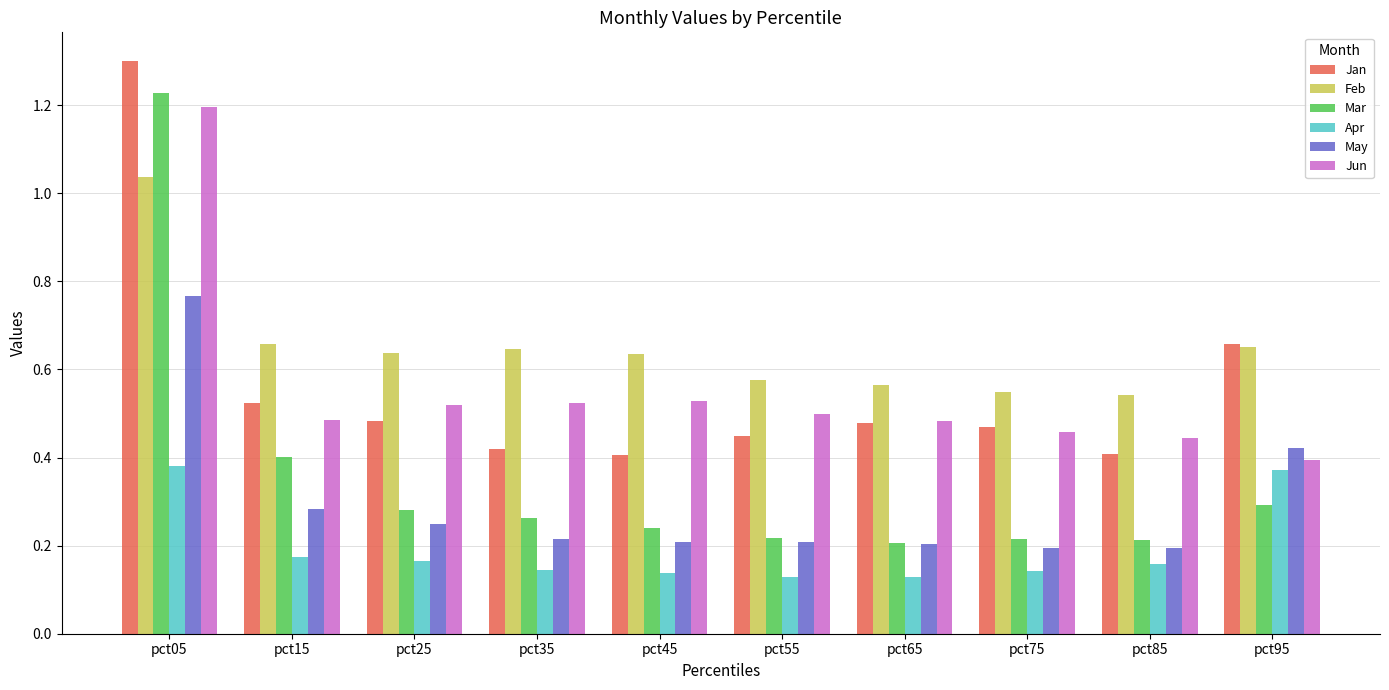

Which series has the widest spread of values?

Mar